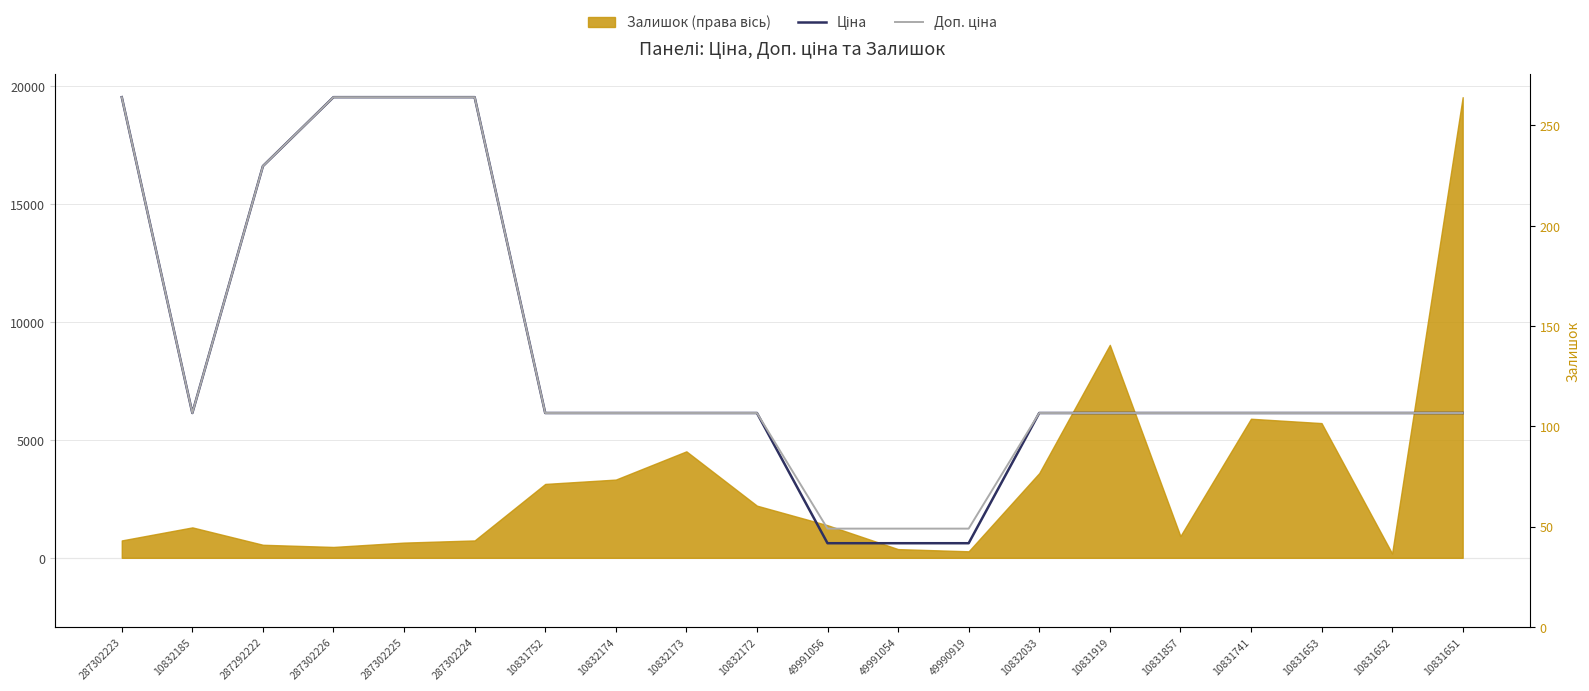

Does the chart display data point markers on the line(s)?

No